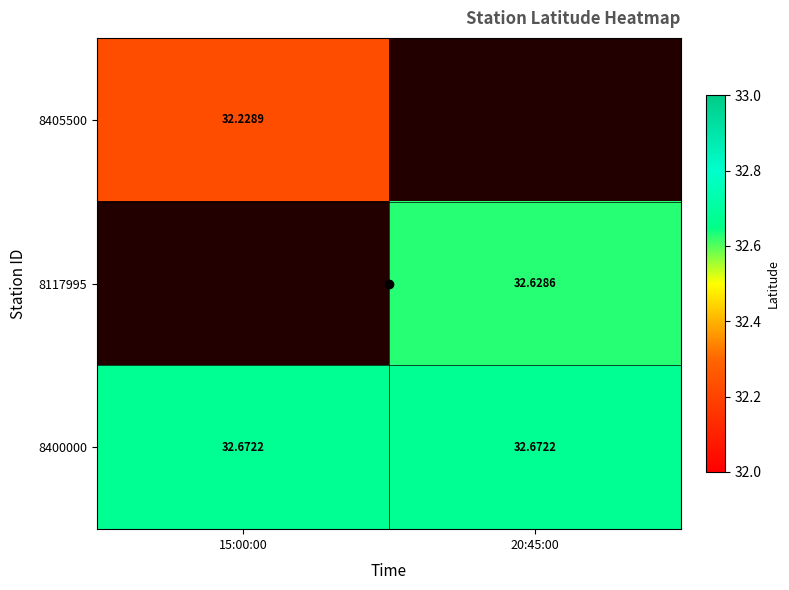

Which series changed the most between 15:00:00 and 20:45:00?

8400000